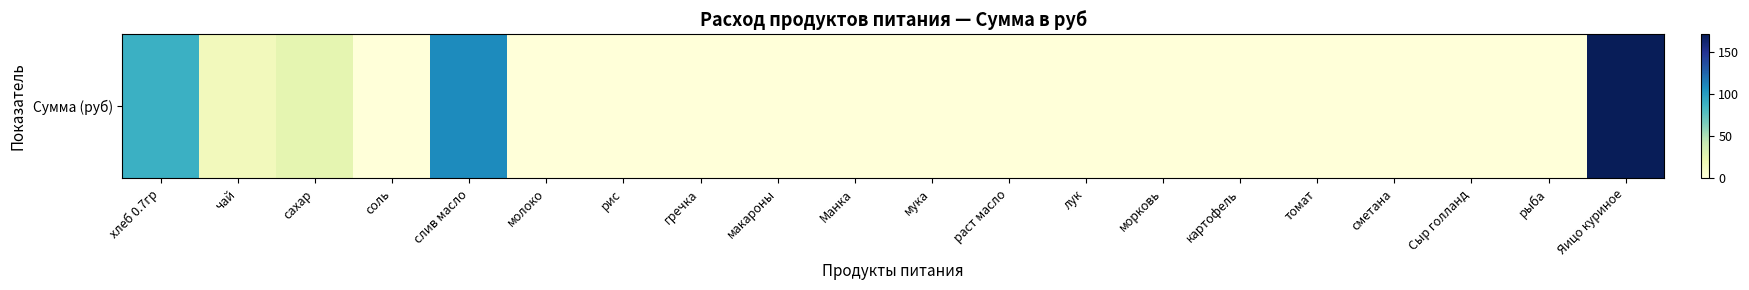

Reading right to left, extract all data points from this chart.

170.5	0.0	0.0	0.0	0.0	0.0	0.0	0.0	0.0	0.0	0.0	0.0	0.0	0.0	0.0	108.8	0.0	25.6	15.5	88.6